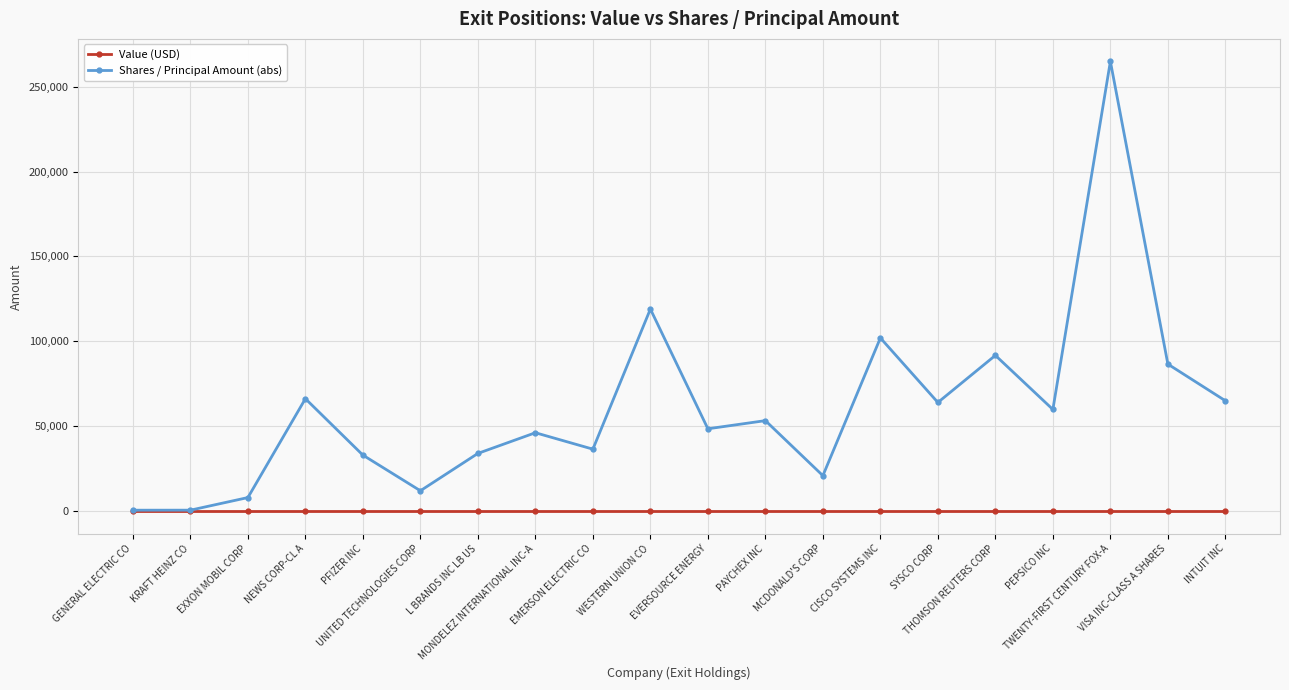

How many interior local peaks does the Shares / Principal Amount (abs) series have?

7